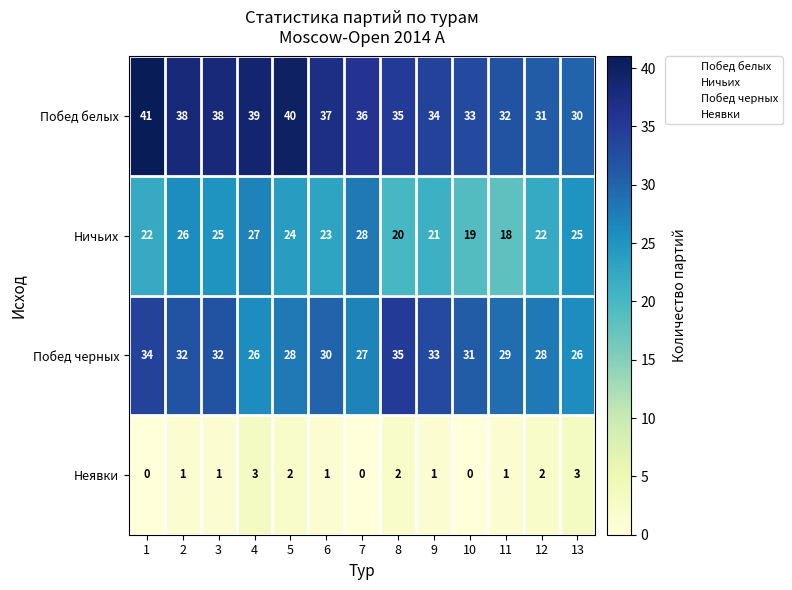

What is the total value across all series at 13?

84